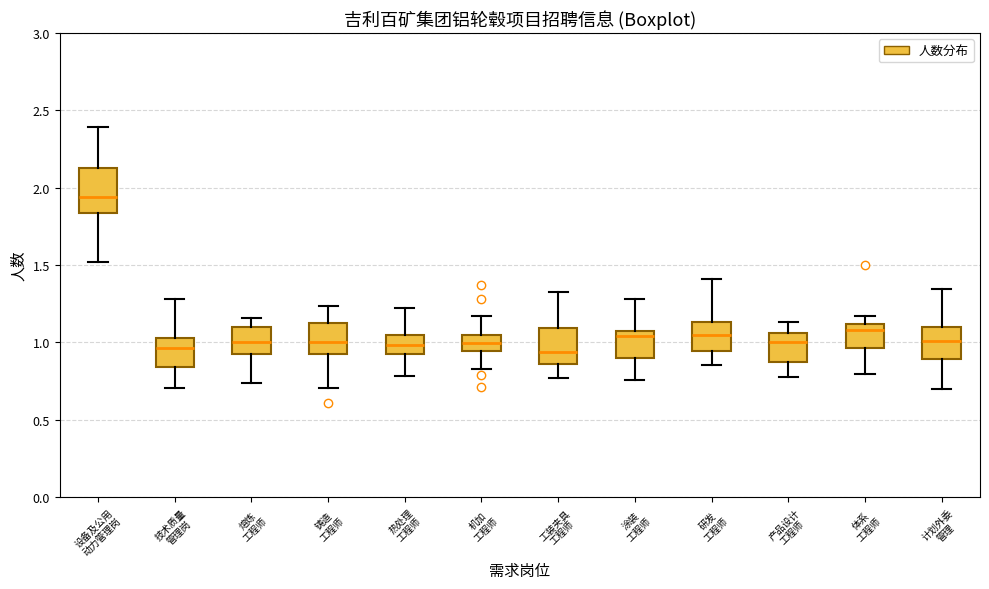

Reading left to right, transcribe this box plot: for each box, give where its median line is, the range the box spans, and where its two whiskers end, as read against the y-axis. The values are not printed on the chart, so give them approximately, as read against the axis.

设备及公用 动力管理岗: median 1.95, box 1.85 to 2.15, whiskers 1.50 to 2.40
技术质量 管理岗: median 0.95, box 0.85 to 1.05, whiskers 0.70 to 1.30
熔炼 工程师: median 1.00, box 0.90 to 1.10, whiskers 0.75 to 1.15
铸造 工程师: median 1.00, box 0.90 to 1.10, whiskers 0.70 to 1.25
热处理 工程师: median 1.00, box 0.90 to 1.05, whiskers 0.80 to 1.20
机加 工程师: median 1.00, box 0.95 to 1.05, whiskers 0.80 to 1.15
工装夹具 工程师: median 0.95, box 0.85 to 1.10, whiskers 0.75 to 1.35
涂装 工程师: median 1.05 (just below the box's upper edge), box 0.90 to 1.05, whiskers 0.75 to 1.30
研发 工程师: median 1.05, box 0.95 to 1.15, whiskers 0.85 to 1.40
产品设计 工程师: median 1.00, box 0.85 to 1.05, whiskers 0.75 to 1.15
体系 工程师: median 1.10 (just below the box's upper edge), box 0.95 to 1.10, whiskers 0.80 to 1.15
计划外委 管理: median 1.00, box 0.90 to 1.10, whiskers 0.70 to 1.35